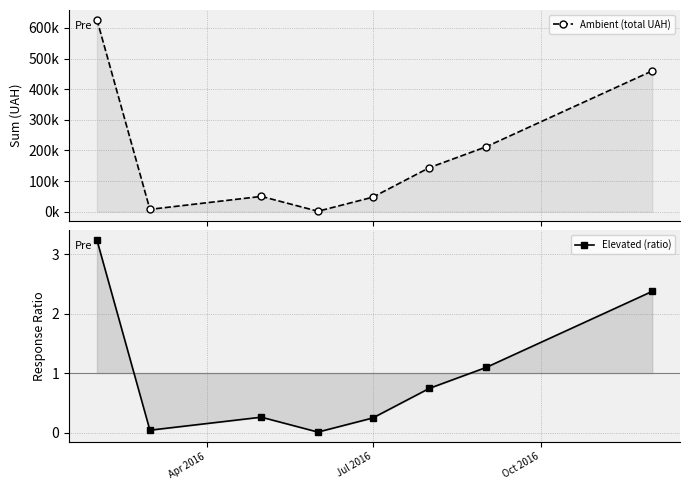

What are all the series names shown in the legend?

Ambient (total UAH), Elevated (ratio)